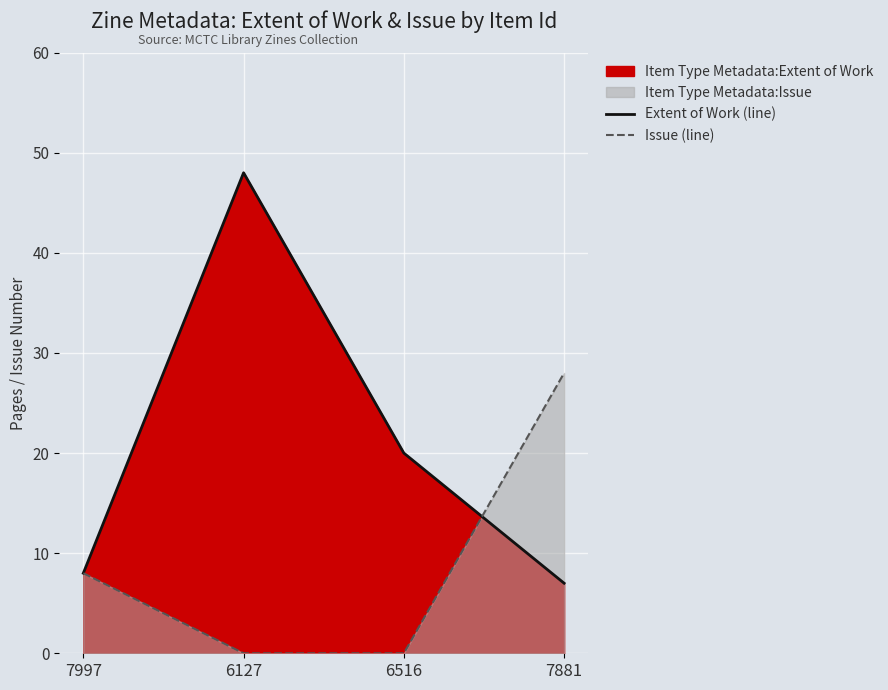

Reading left to right, what are all the values shown in this chart?

Extent of Work (line): 8	48	20	7
Issue (line): 8	0	0	28